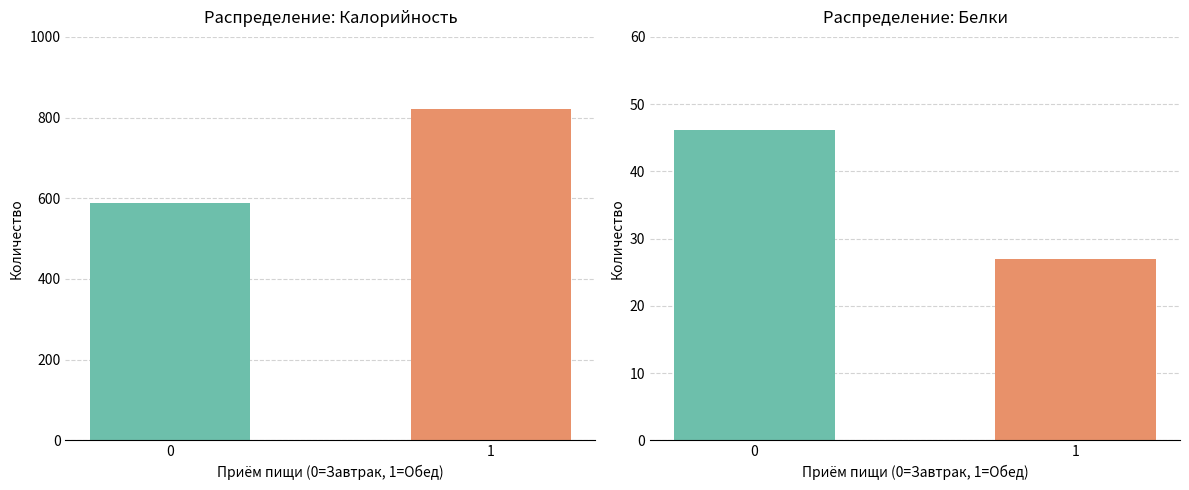

What is the average value of the Калорийность series?

705.0